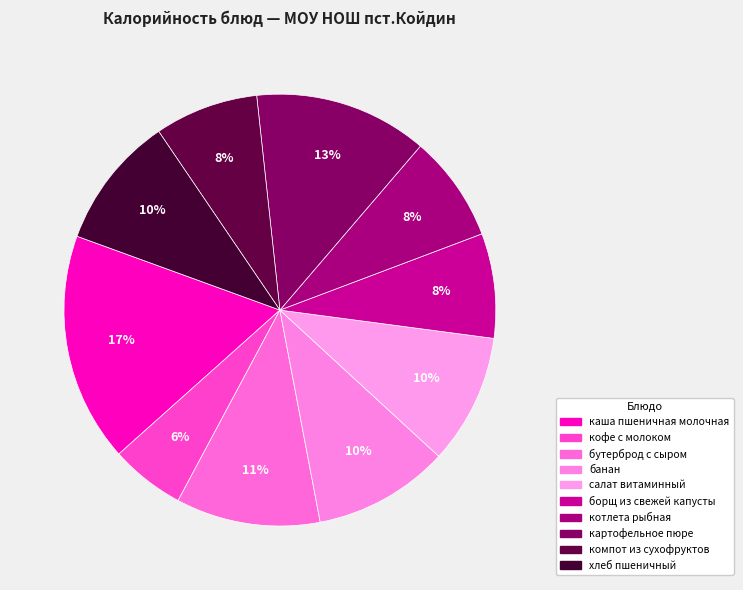

How many slices are in this pie chart?

10